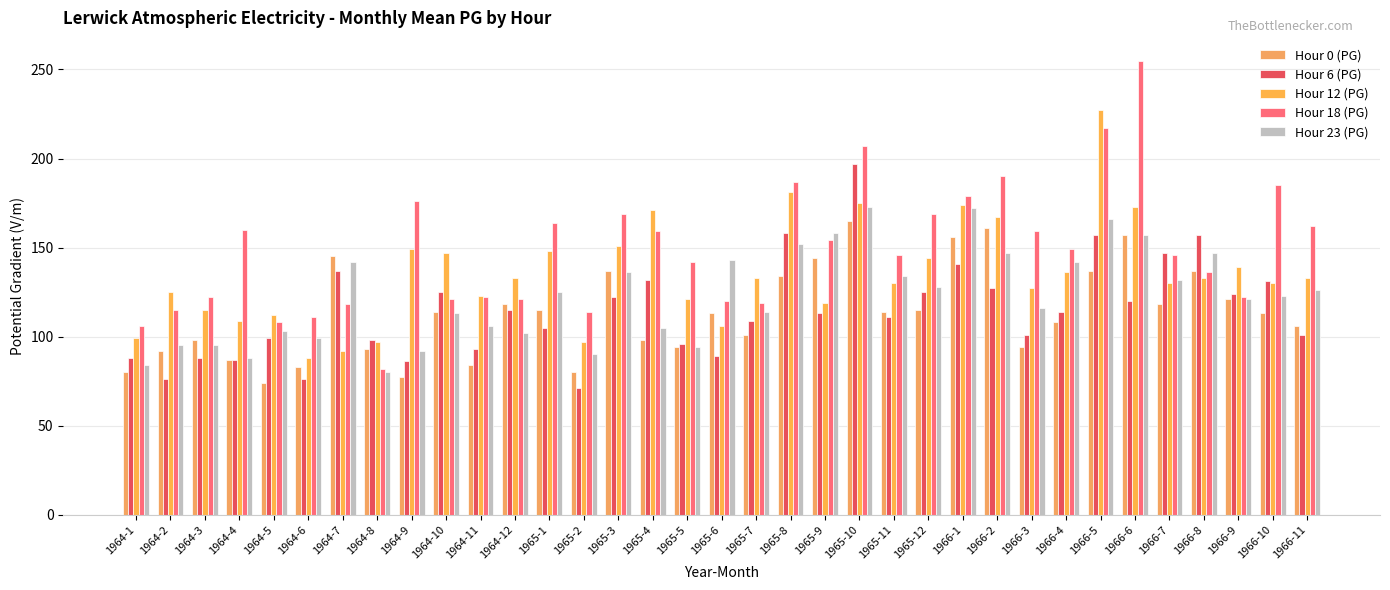

At how many categories does at least one series exceed 122?

29